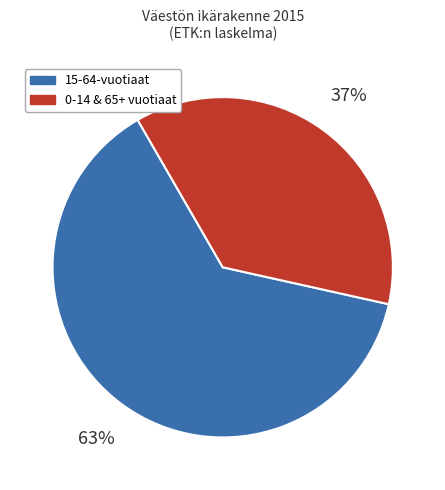

Is there any slice that represents more than half of the pie?

Yes